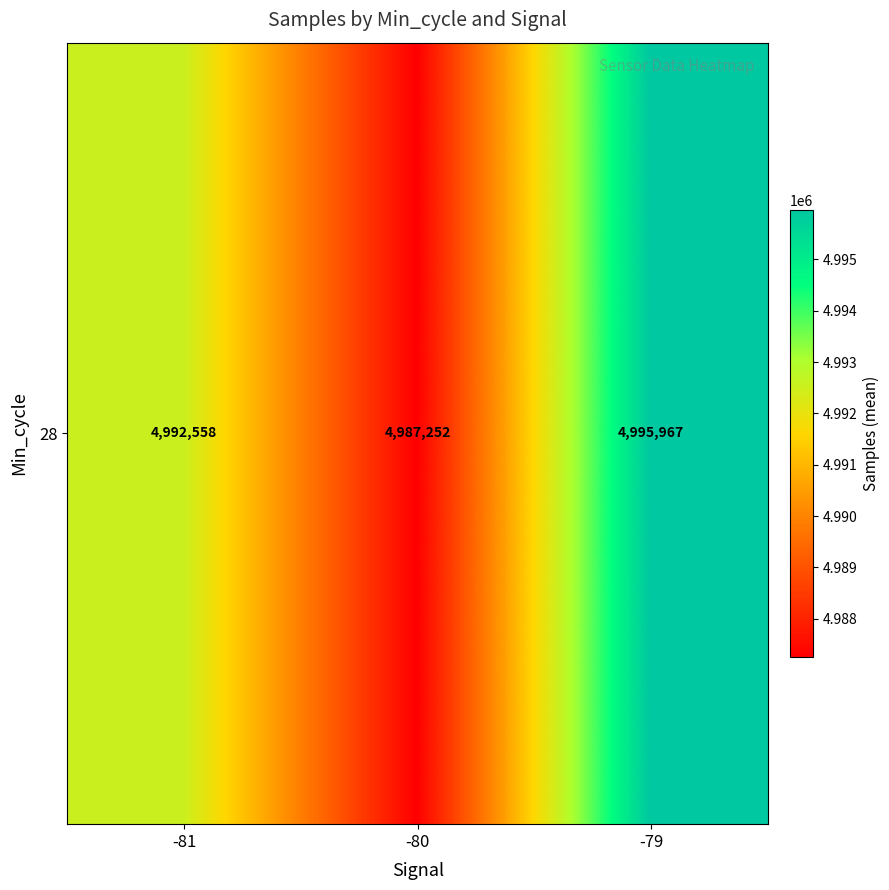

What is the change in value from -81 to -79?

+3409.5